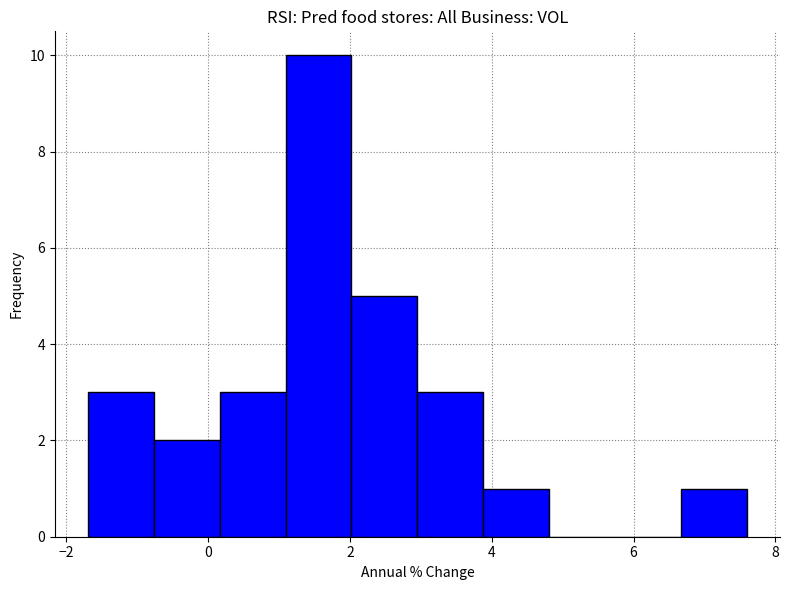

How tall is the bar that spans 0.2 to 1.0 on the x-axis? Neither the bar edges nor the heights are printed on the chart, so give them approximately, as read against the axes.

3